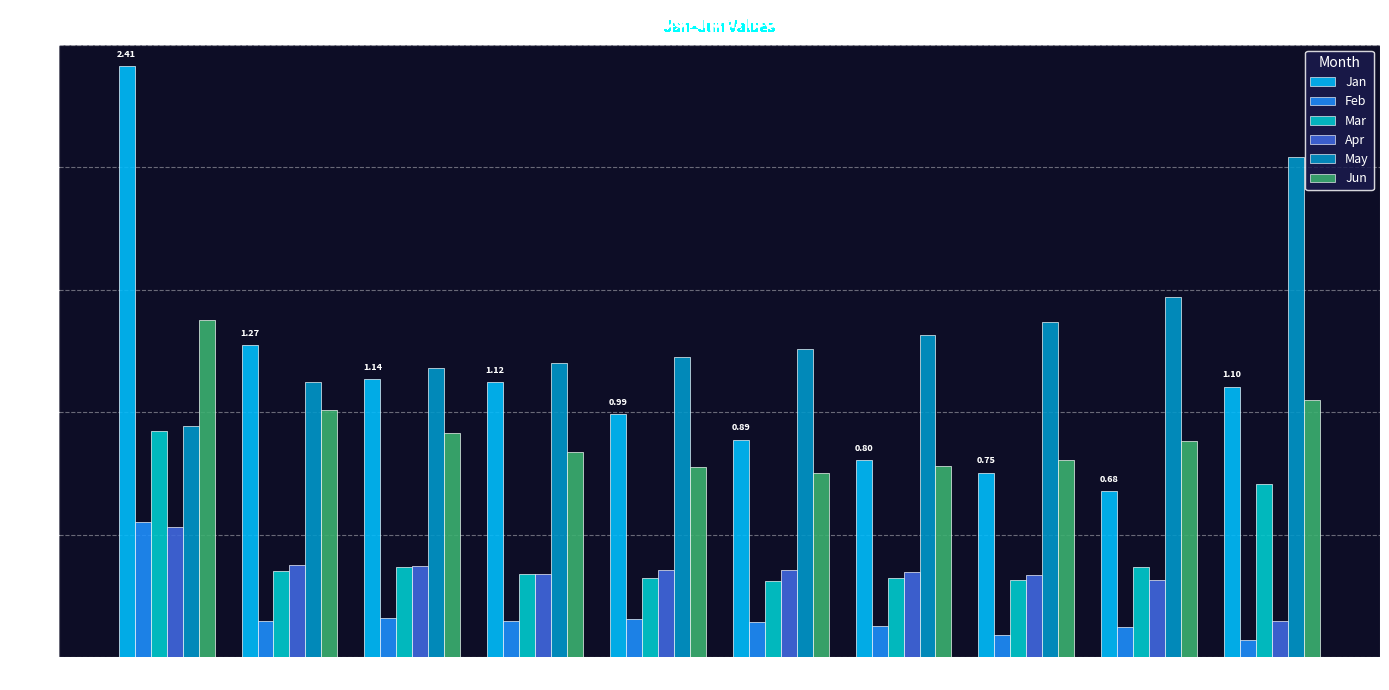

Which series changed the most between pct75 and pct95?

May